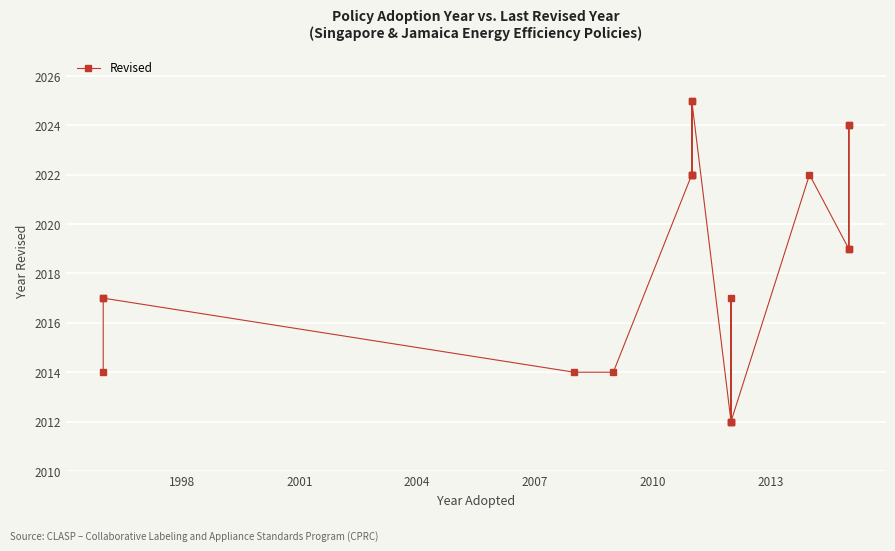

The value at 2004 is 2014. True or false?

True